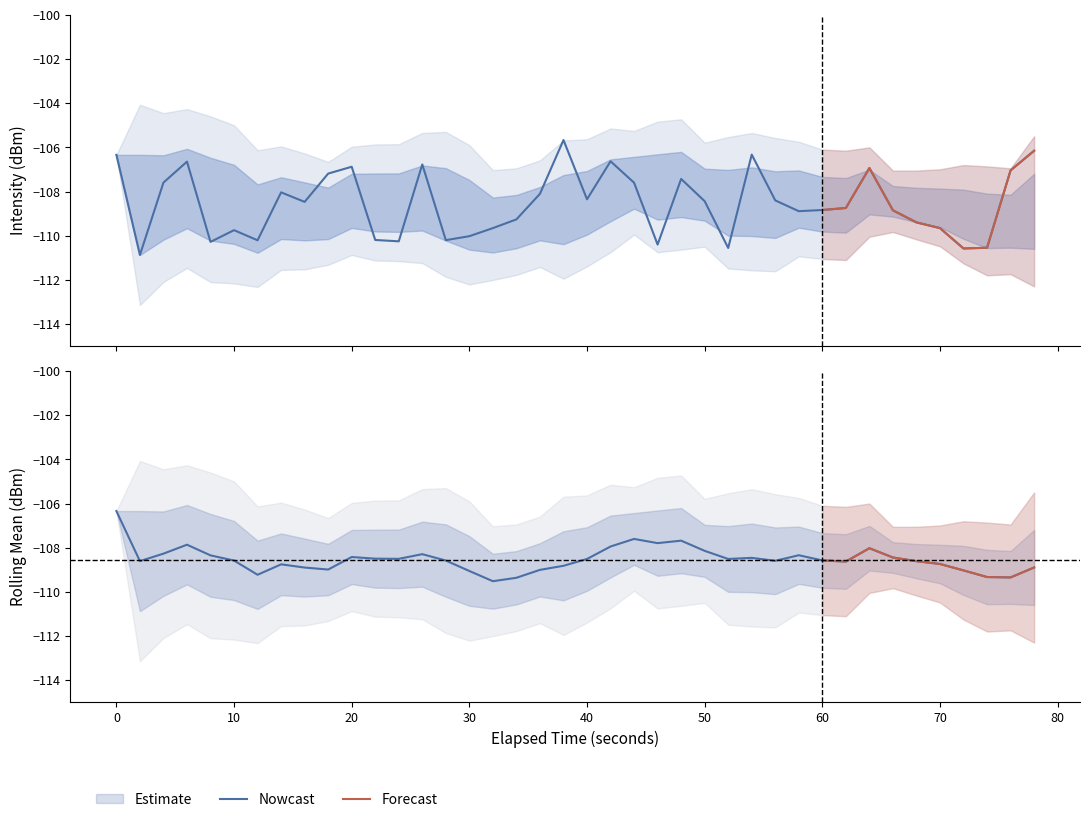

The value at 37 is -45.5. True or false?

False